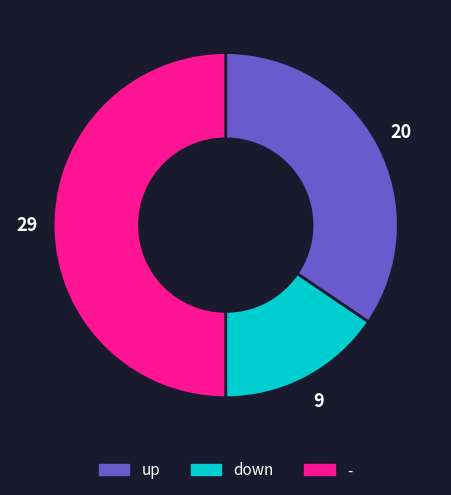

The - slice represents 50% of the pie. True or false?

True